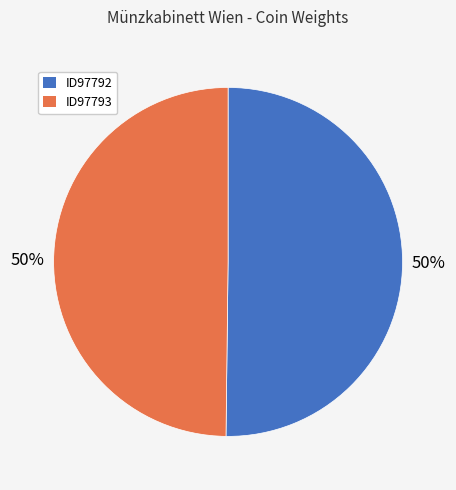

Is it true that ID97793 is 50% of the pie?

True